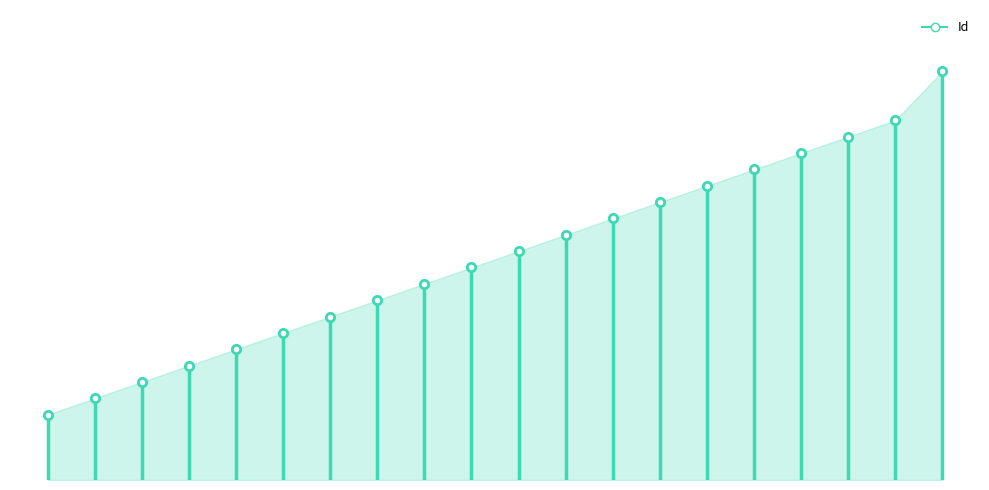

What is the sum of all values?

272